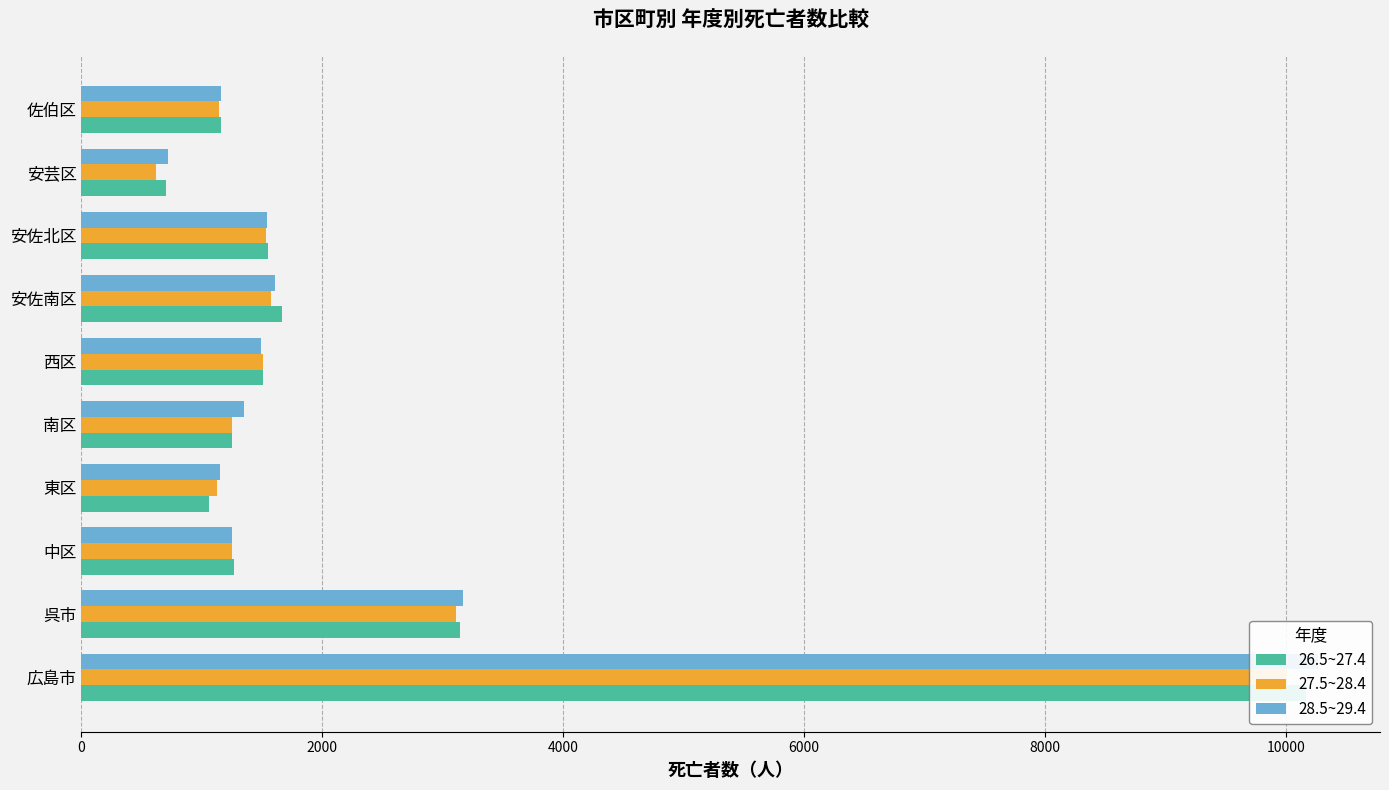

True or false: 26.5~27.4 has a value of 2178 at 安佐北区.

False